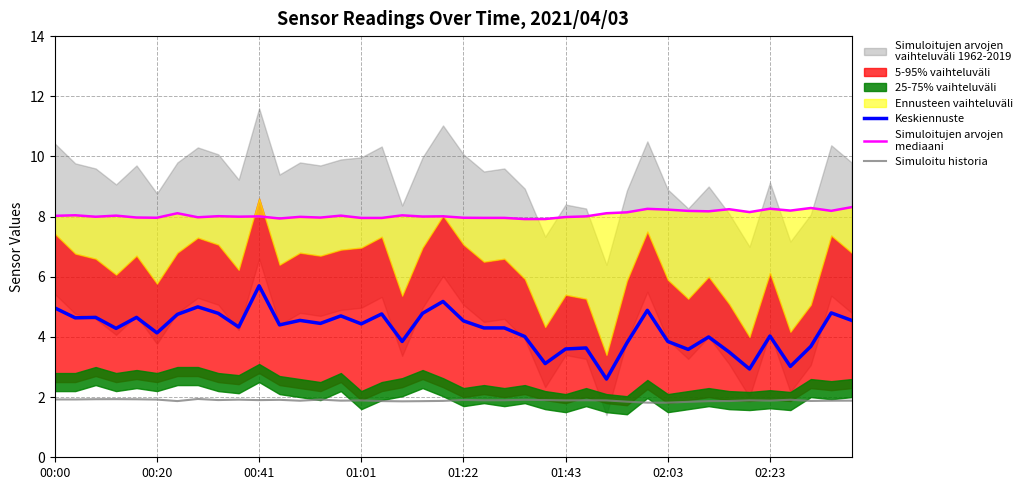

What is the value of the Keskiennuste point at the 17th from the left?

4.8